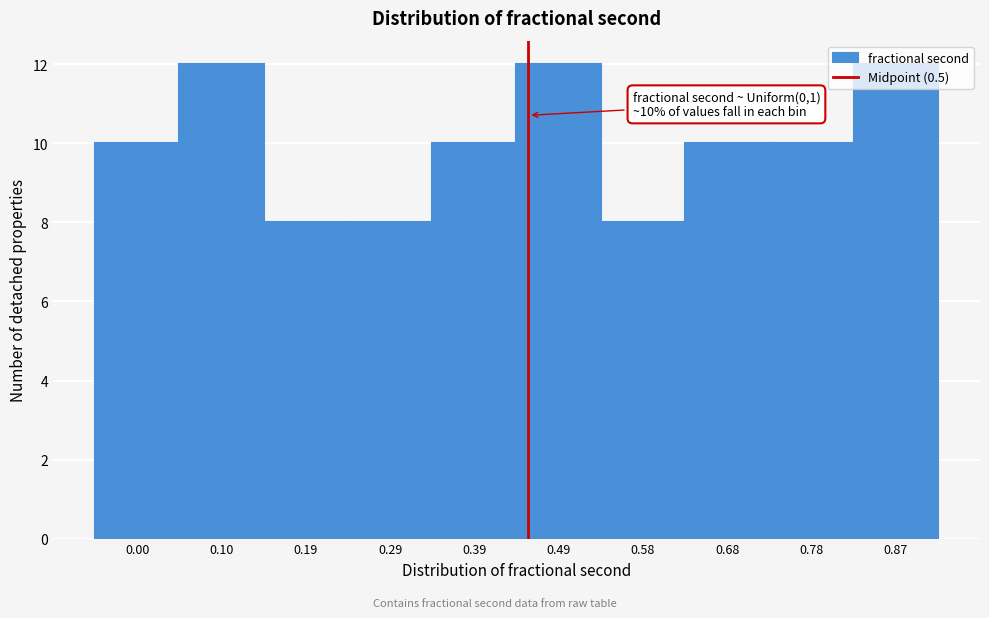

Is it true that the value at 0.78 is 3?

False